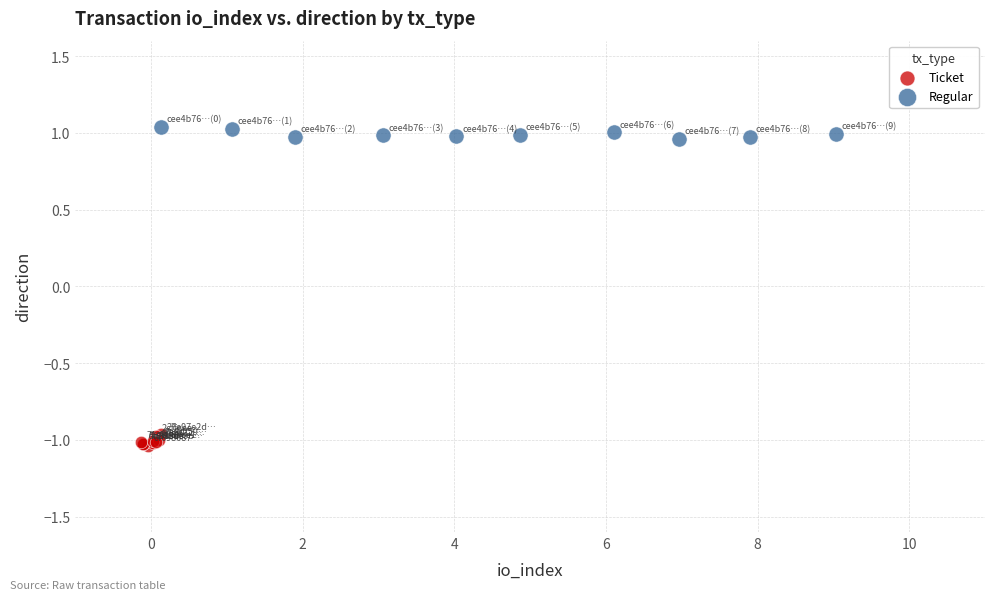

Which series contains the lowest Y value?

Ticket